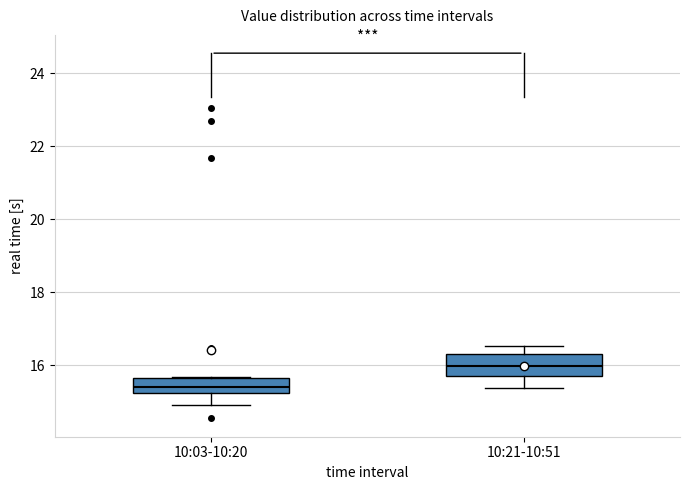

Where is the upper edge of the box for 10:21-10:51 on the y-axis? The values are not printed on the chart, so give them approximately, as read against the axis.

16.4